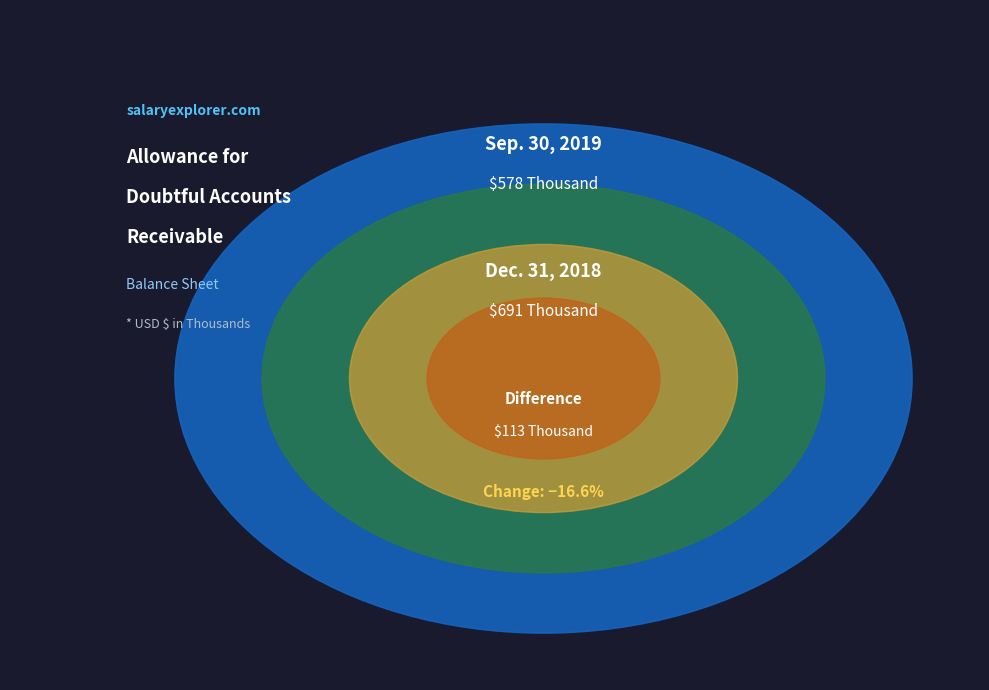

What is the ratio of the value at Sep. 30, 2019 to the value at Dec. 31, 2018?

0.8